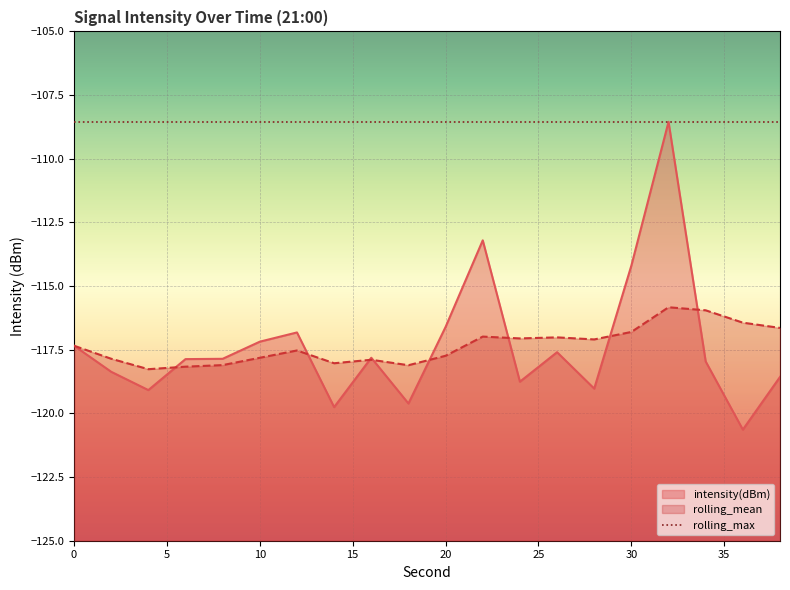

True or false: intensity(dBm) and rolling_mean cross at least once.

True